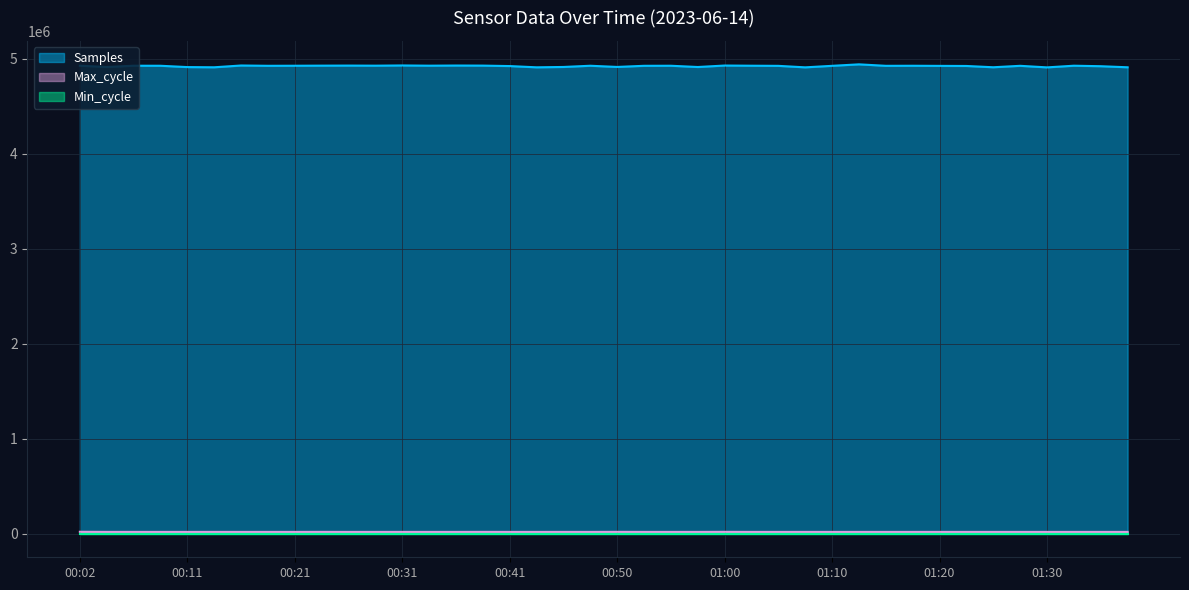

What is the value of the Max_cycle point at the 35th from the left?

19950